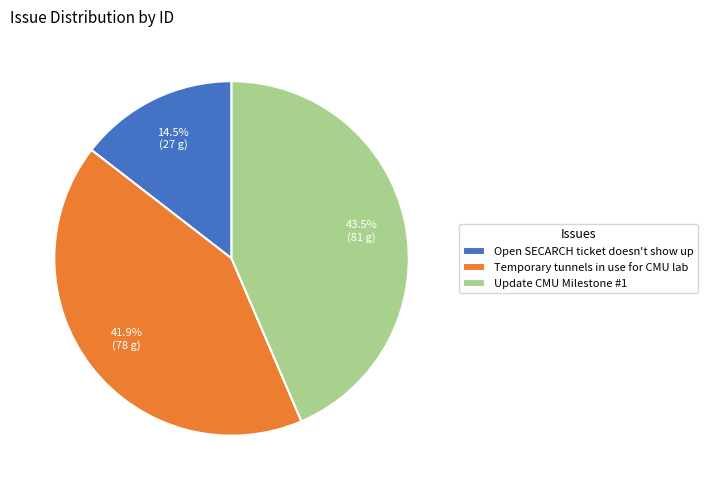

The Temporary tunnels in use for CMU lab slice represents 35% of the pie. True or false?

False